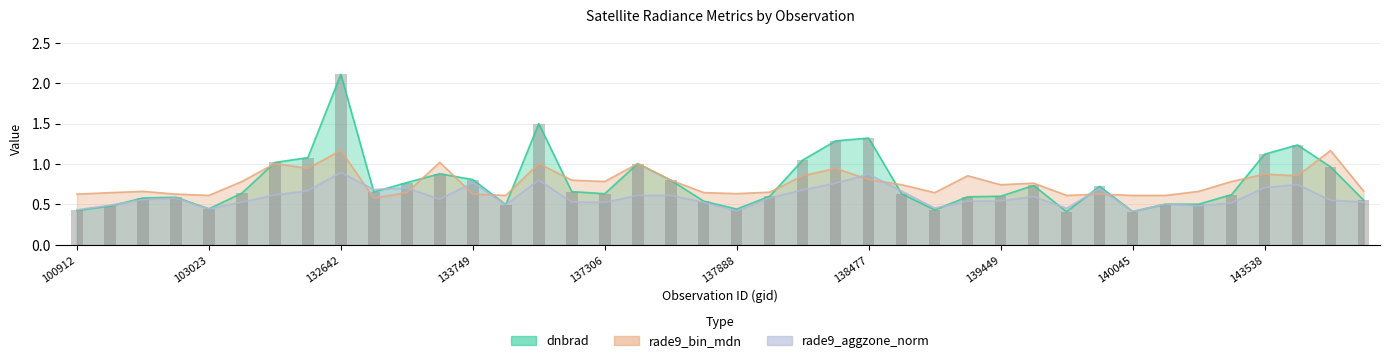

The rade9_bin_mdn series shows 0.5 at 139462. True or false?

False